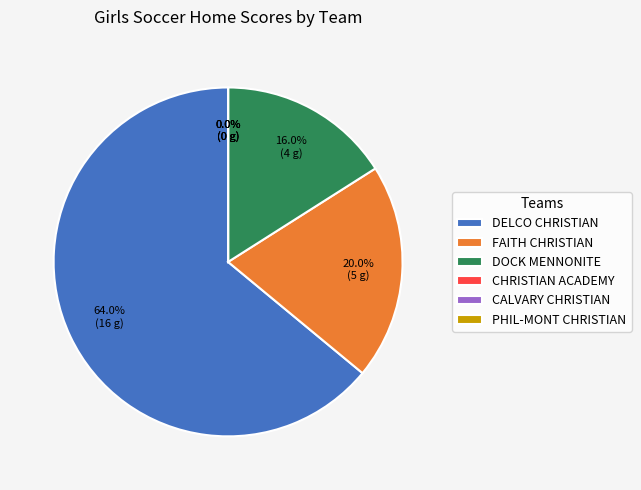

Count the number of slices in the pie.

6